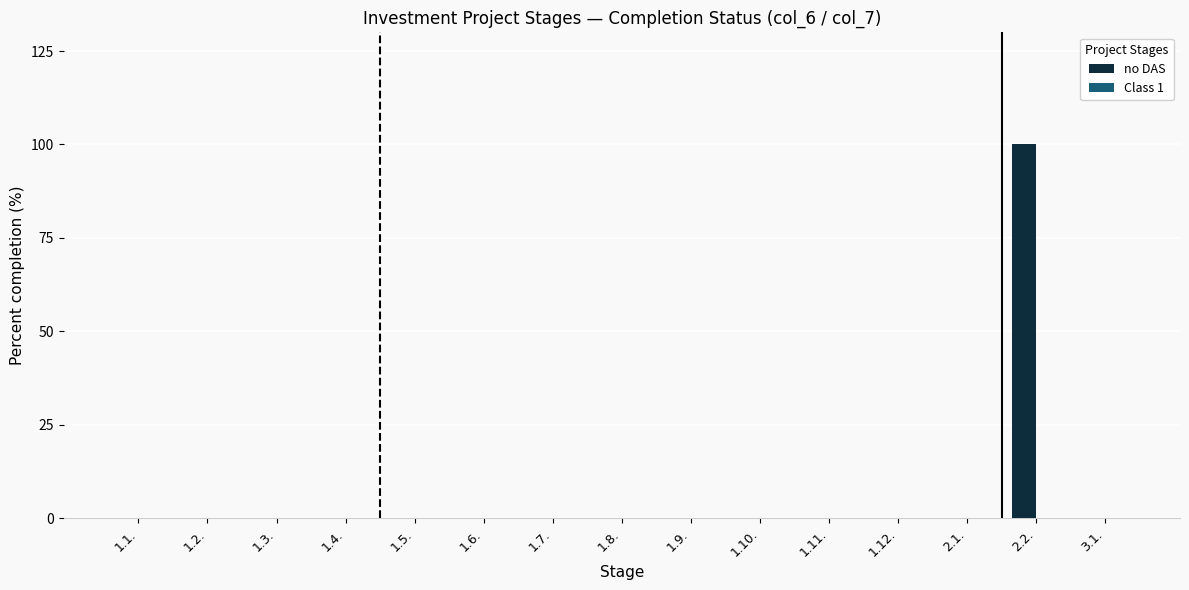

How many distinct data groups are displayed?

1